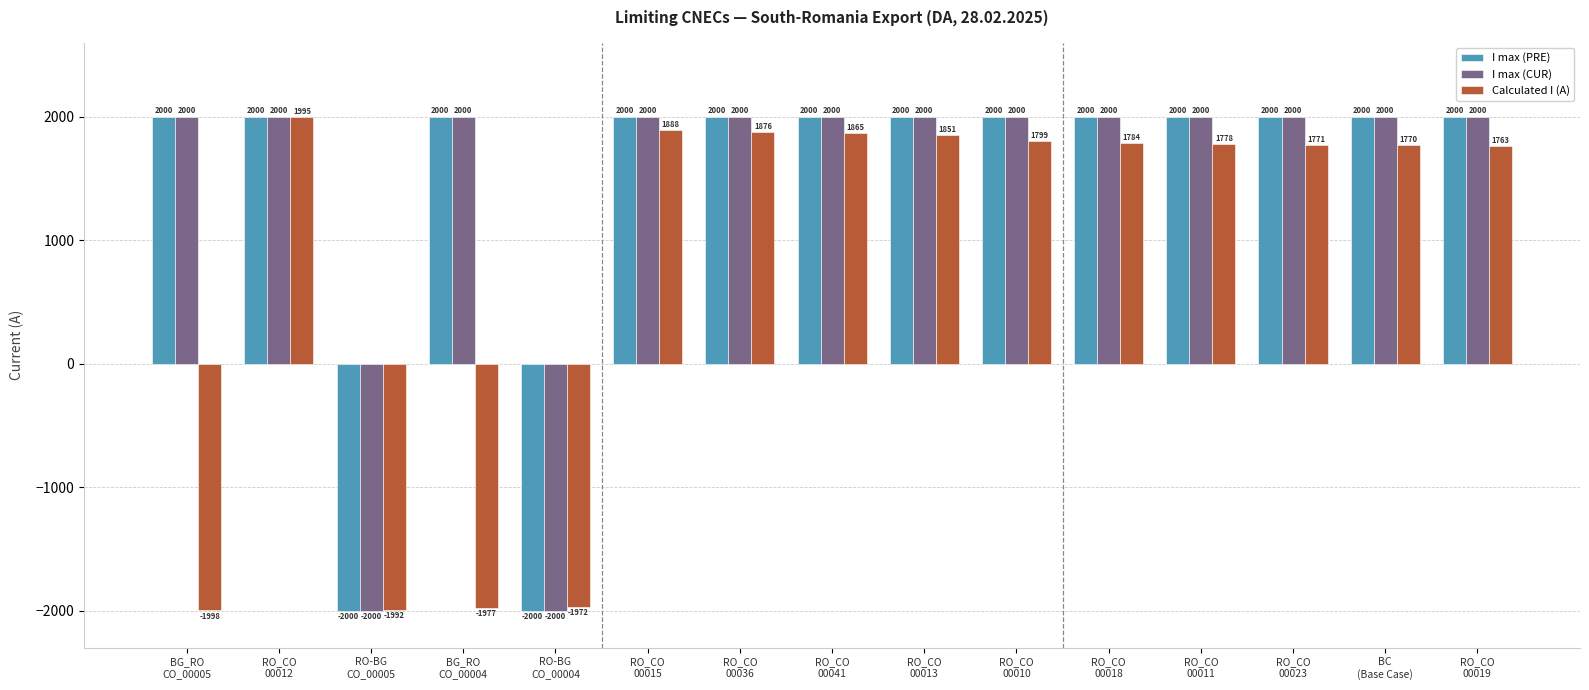

What is the sum of all I max (PRE) values?

22000